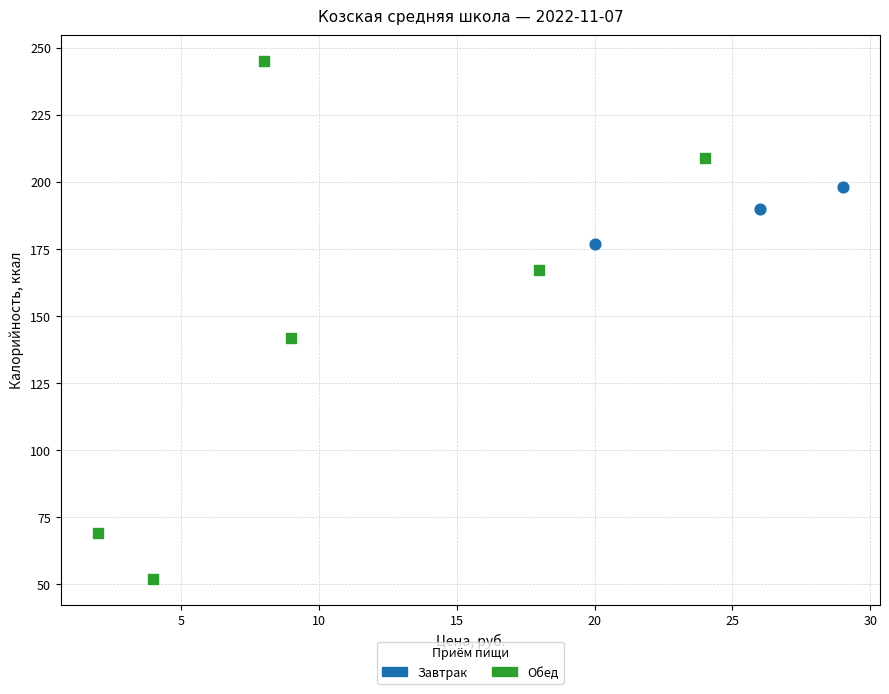

Which series reaches the minimum Y coordinate?

Обед